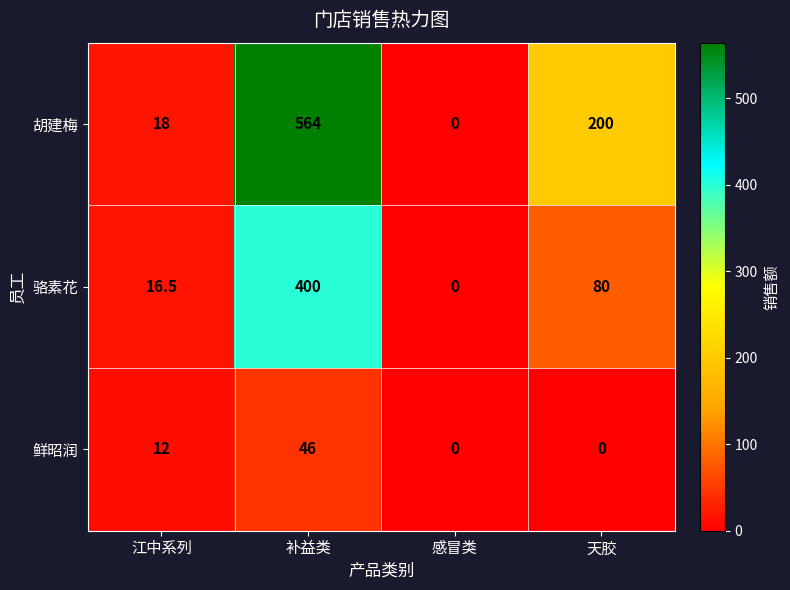

True or false: 胡建梅 has a value of 263.2 at 天胶.

False